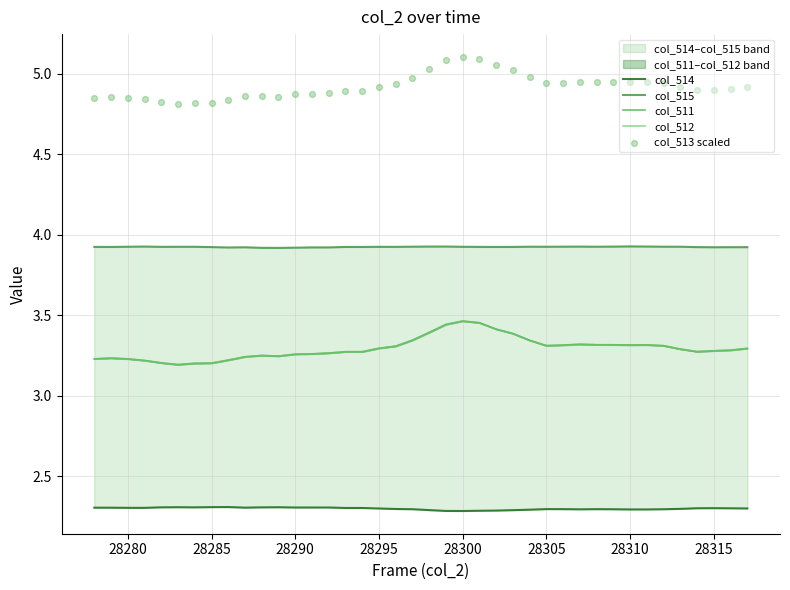

Which series has the largest Y range (max minus min)?

col_513 scaled